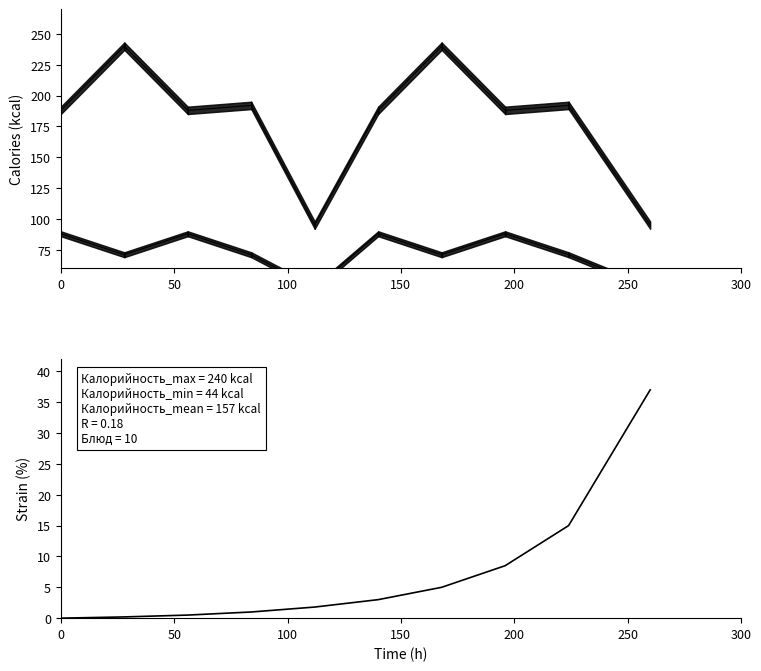

Reading left to right, extract all data points from this chart.

Калорийность (max): 188.0	240.0	188.0	192.0	95.0	188.0	240.0	188.0	192.0	95.0
Калорийность (min): 88.0	71.0	88.0	71.0	44.0	88.0	71.0	88.0	71.0	44.0
Углеводы (кумул.): 0.0	0.2	0.5	1.0	1.8	3.0	5.0	8.5	15.0	37.0